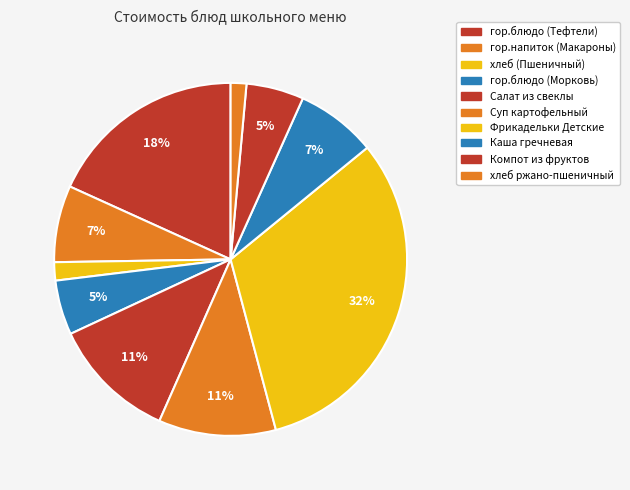

True or false: Фрикадельки Детские accounts for 32% of the total.

True